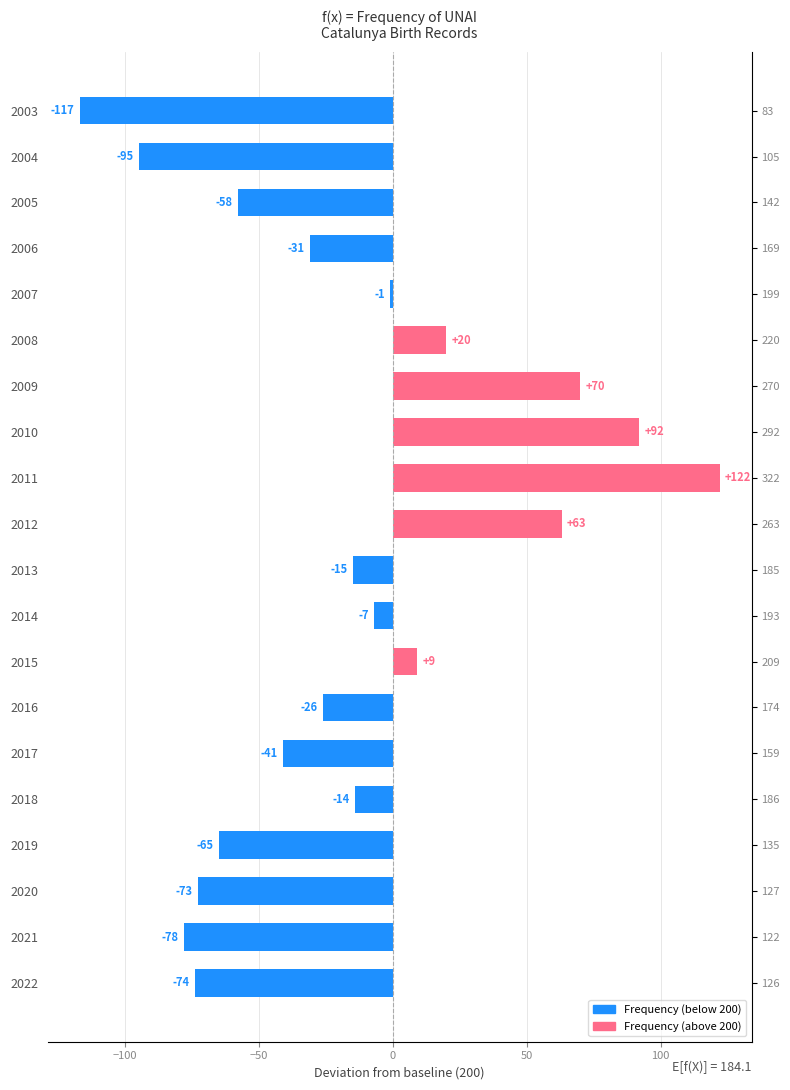

How many bars are there in total?

20